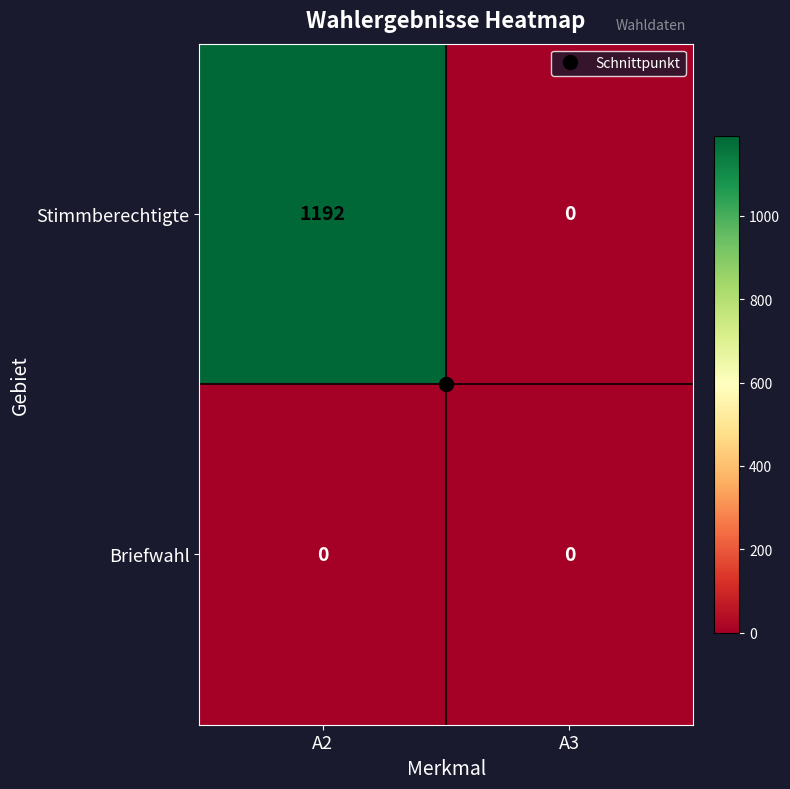

What is the difference between the maximum and minimum values in the Stimmberechtigte series?

1192